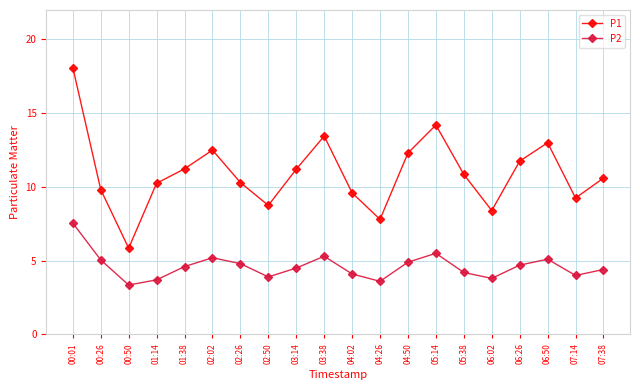

True or false: P1 has more than 2 points higher than both neighbors.

True